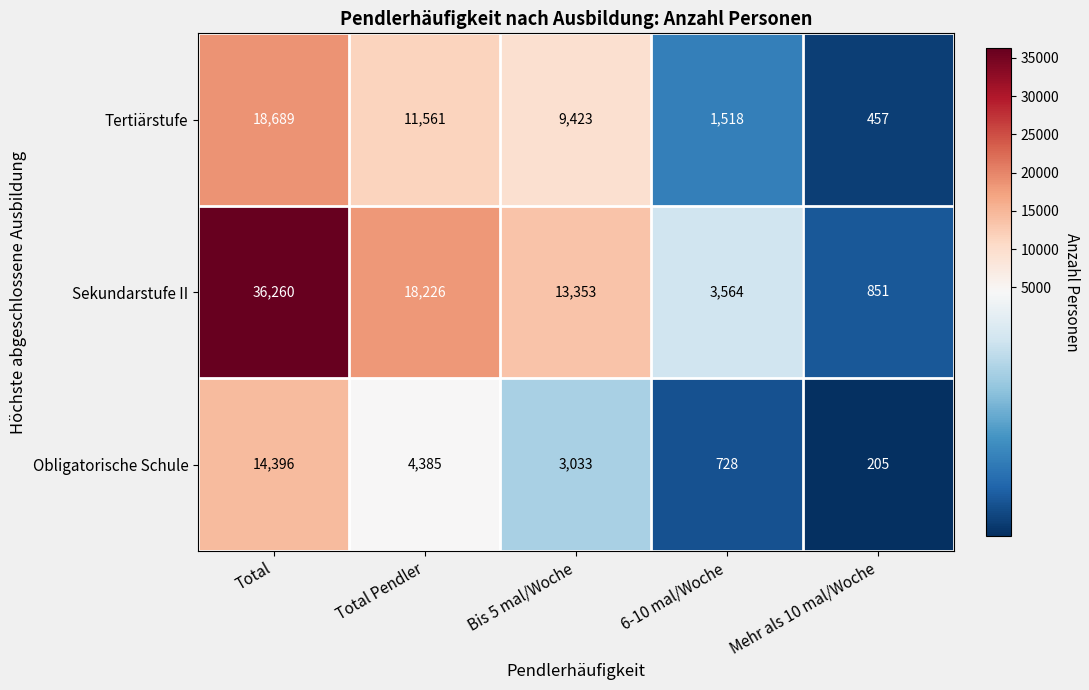

What is the smallest value displayed?

205